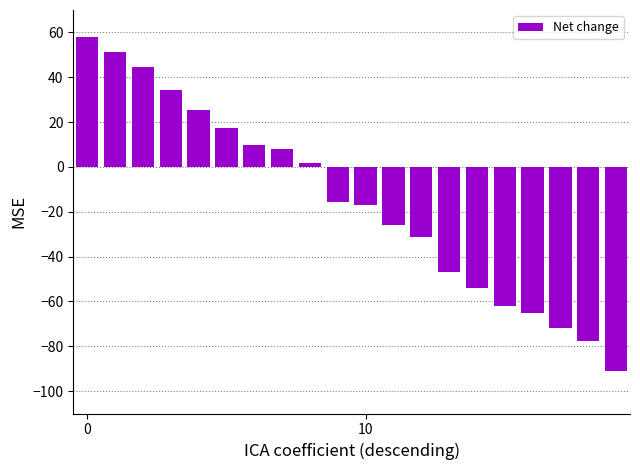

What is the greatest value displayed?

57.9